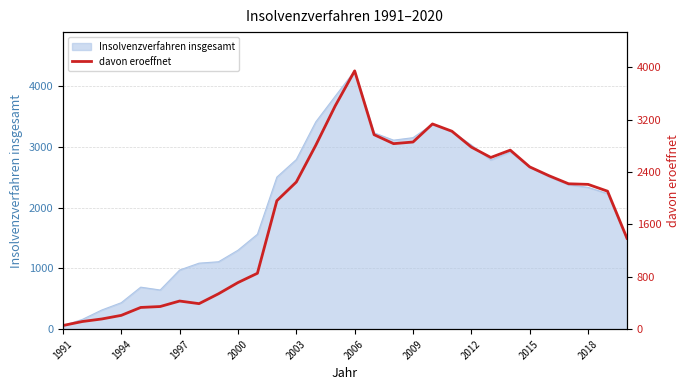

The chart shows a value of 2809 at 13. True or false?

True